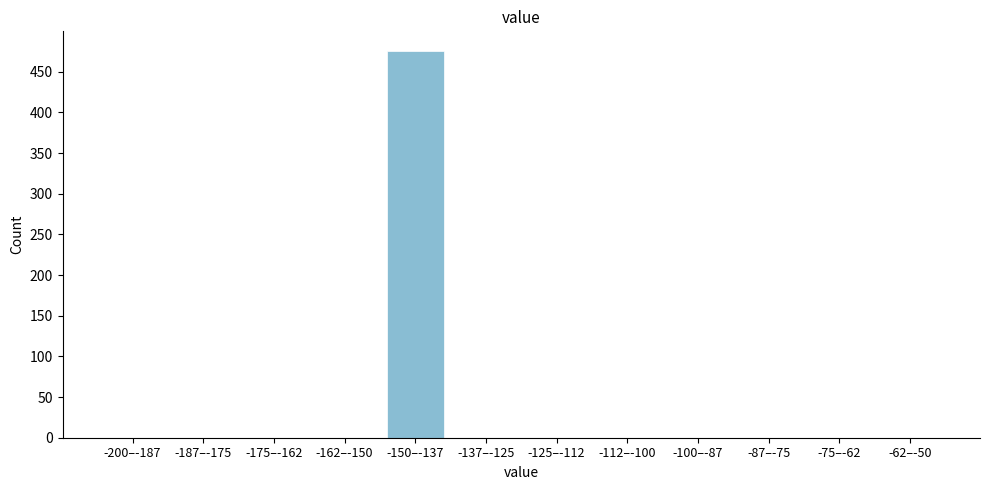

Reading left to right, transcribe all the data shown in this chart.

-200–-187=0	-187–-175=0	-175–-162=0	-162–-150=0	-150–-137=476	-137–-125=0	-125–-112=0	-112–-100=0	-100–-87=0	-87–-75=0	-75–-62=0	-62–-50=0